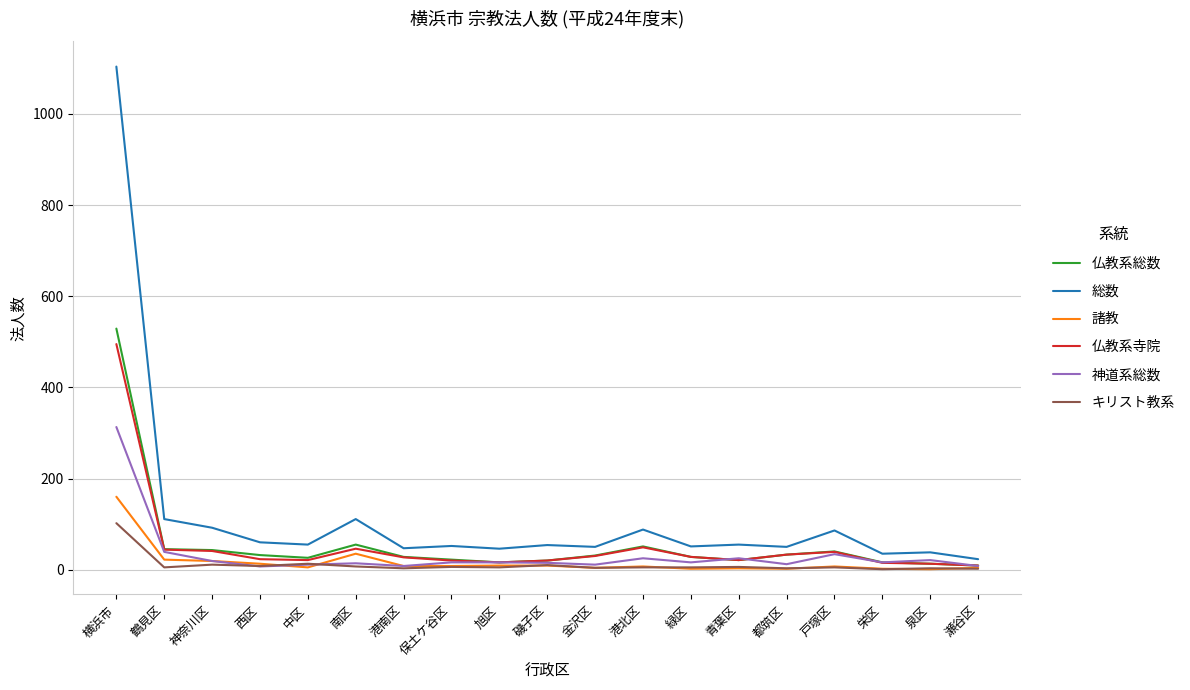

Is it true that 仏教系寺院 equals 30 at 金沢区?

True